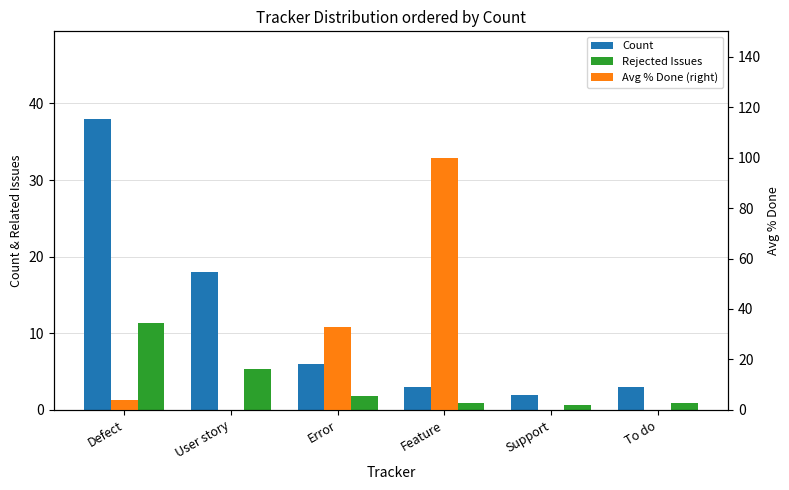

What is the minimum value for Count?

2.0